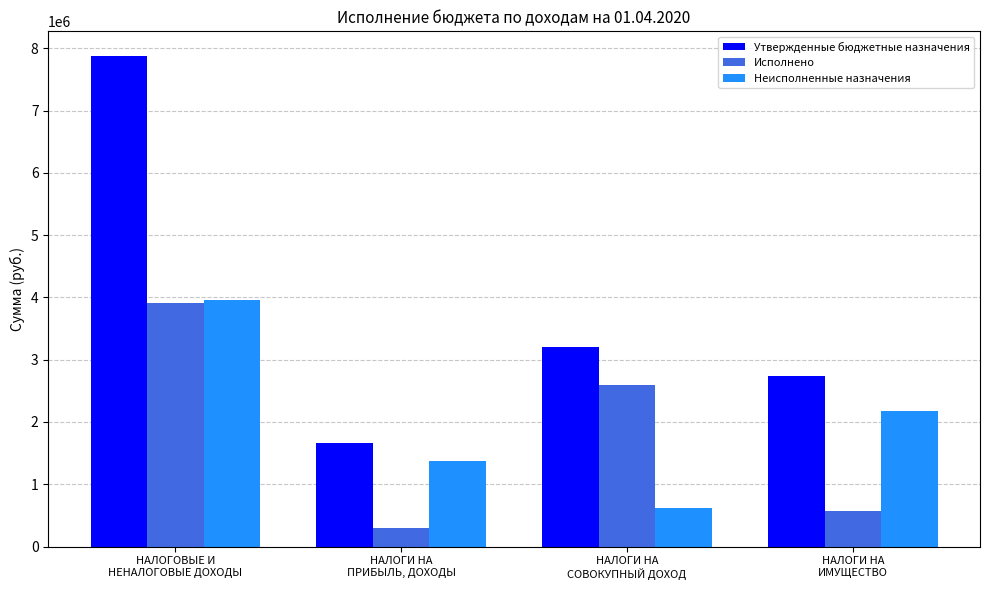

Count the number of categories in the chart.

4